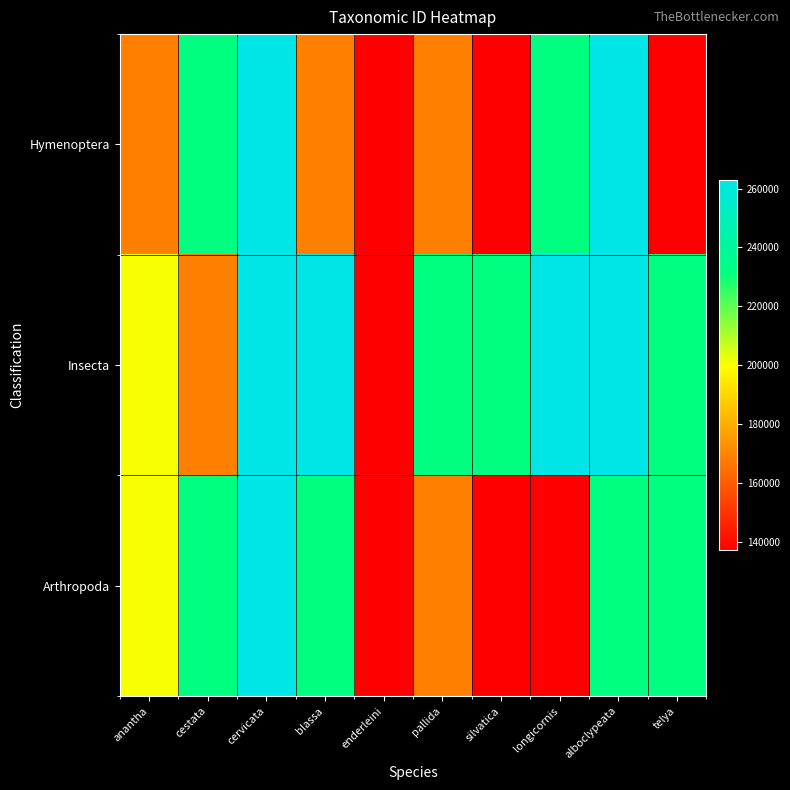

How many distinct data groups are displayed?

3